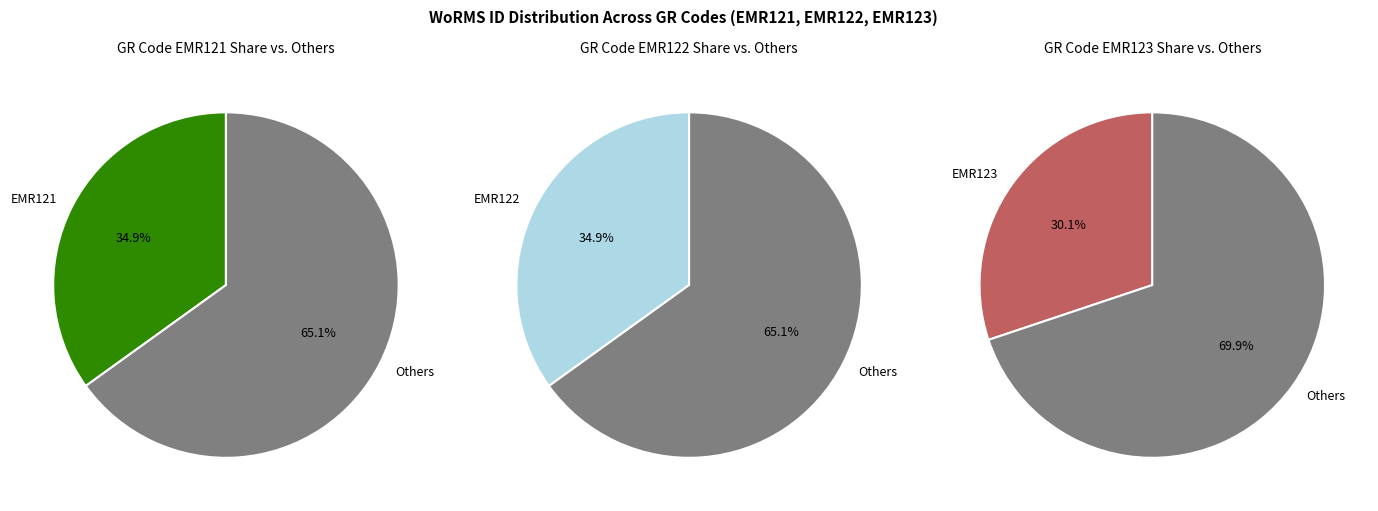

Which slice is the smallest?

EMR123